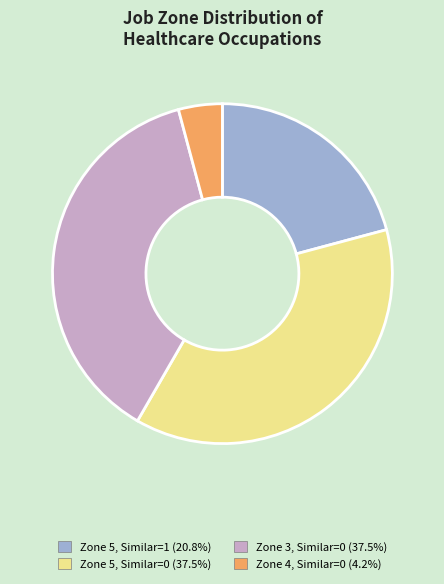

Approximately how many times larger is the value at Zone 3, Similar=0 (37.5%) compared to Zone 5, Similar=0 (37.5%)?

1.0